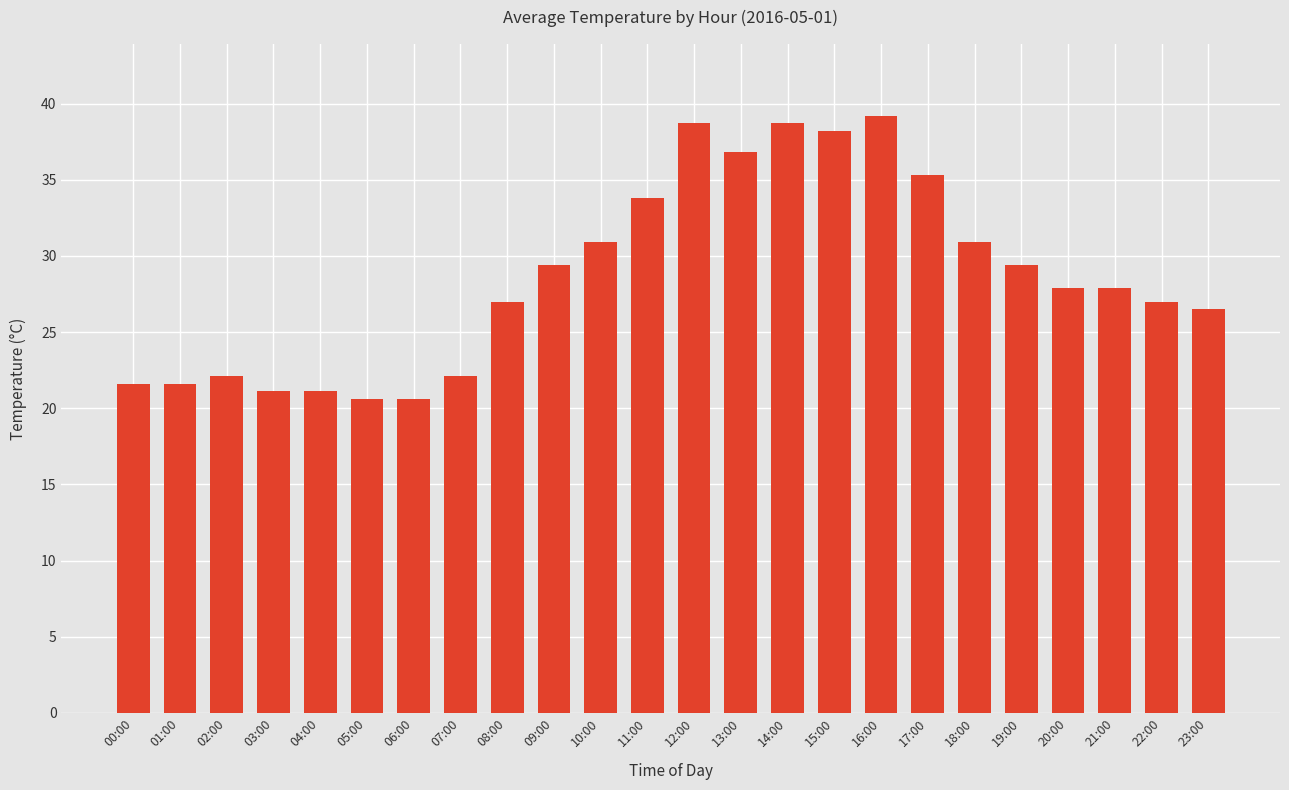

What is the label of the 14th bar from the right?

10:00